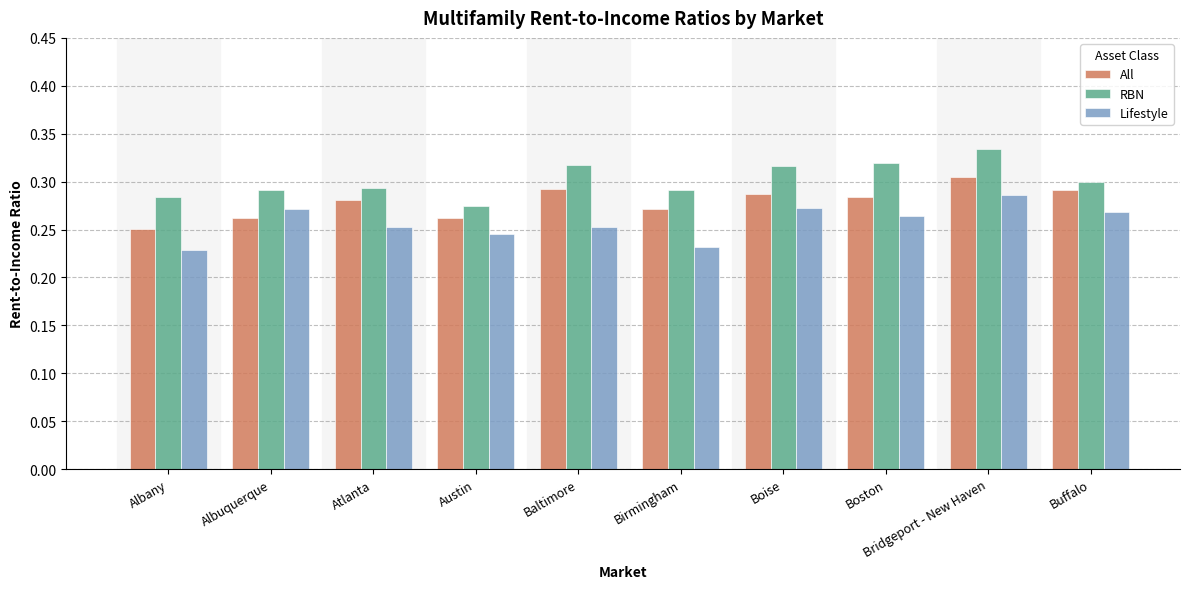

What is the total value across all series at Baltimore?

0.9